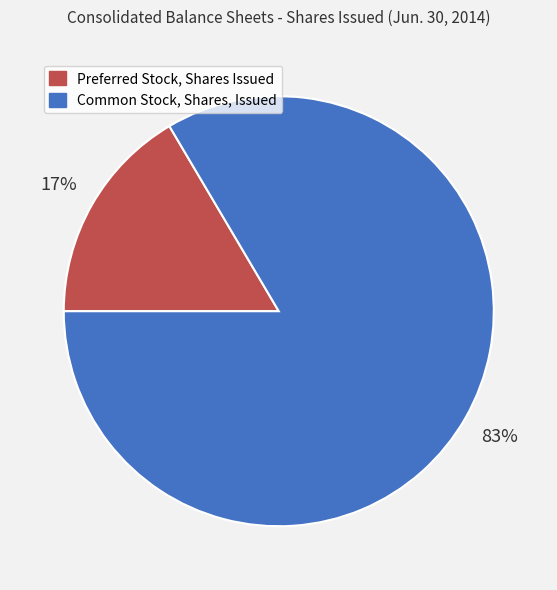

How many segments does this pie chart have?

2